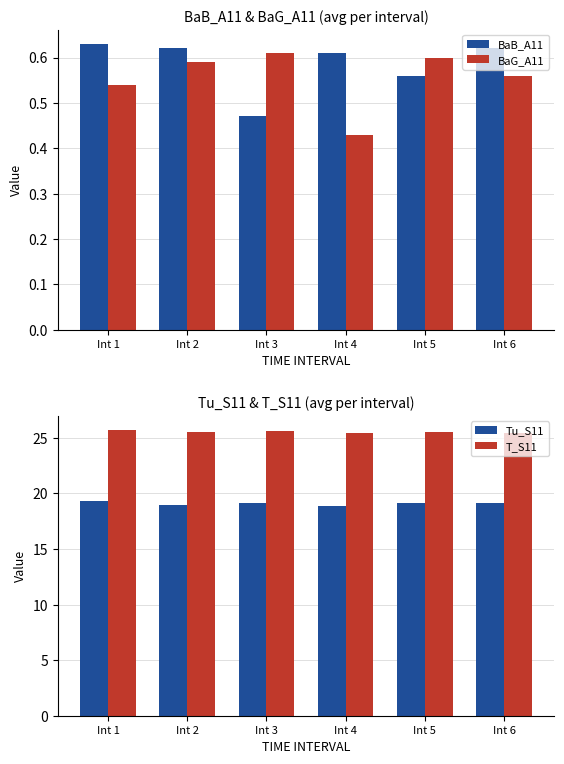

Rank the series at Int 1 from lowest to highest value.

BaG_A11, BaB_A11, Tu_S11, T_S11